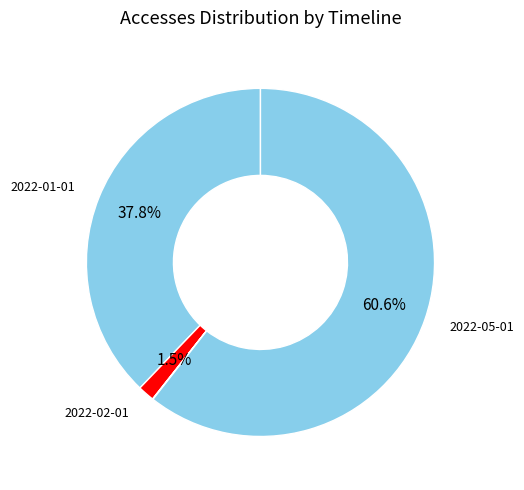

How many segments does this pie chart have?

5